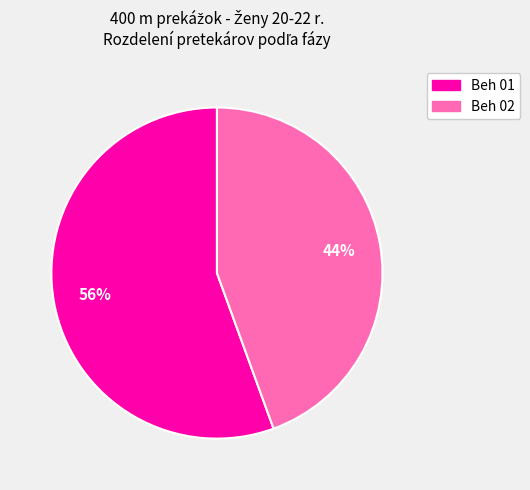

What percentage is the Beh 02 slice, to the nearest percent?

44%